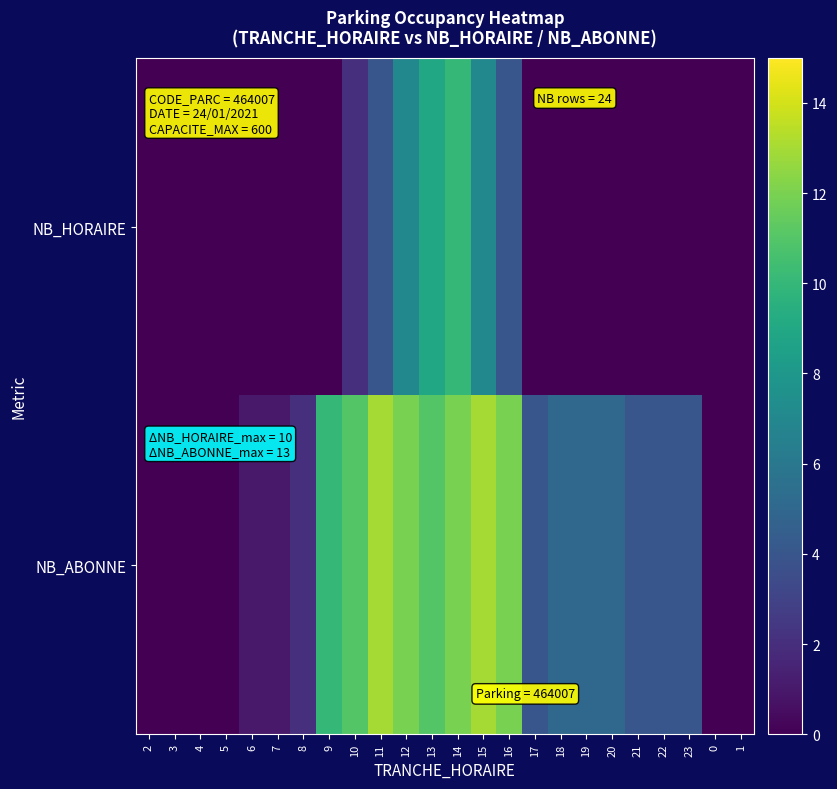

Reading left to right, extract all data points from this chart.

NB_HORAIRE: 2=0	3=0	4=0	5=0	6=0	7=0	8=0	9=0	10=2	11=4	12=7	13=9	14=10	15=7	16=4	17=0	18=0	19=0	20=0	21=0	22=0	23=0	0=0	1=0
NB_ABONNE: 2=0	3=0	4=0	5=0	6=1	7=1	8=2	9=10	10=11	11=13	12=12	13=11	14=12	15=13	16=12	17=4	18=5	19=5	20=5	21=4	22=4	23=4	0=0	1=0